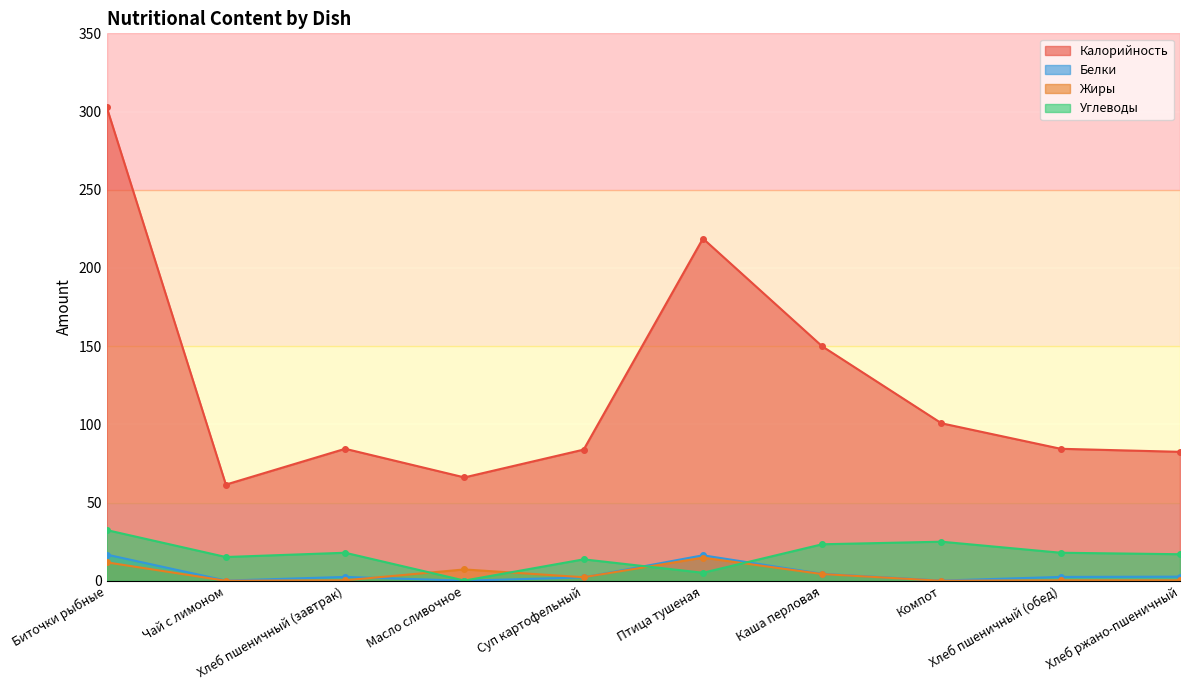

Is it true that Жиры equals 0.0 at Чай с лимоном?

True